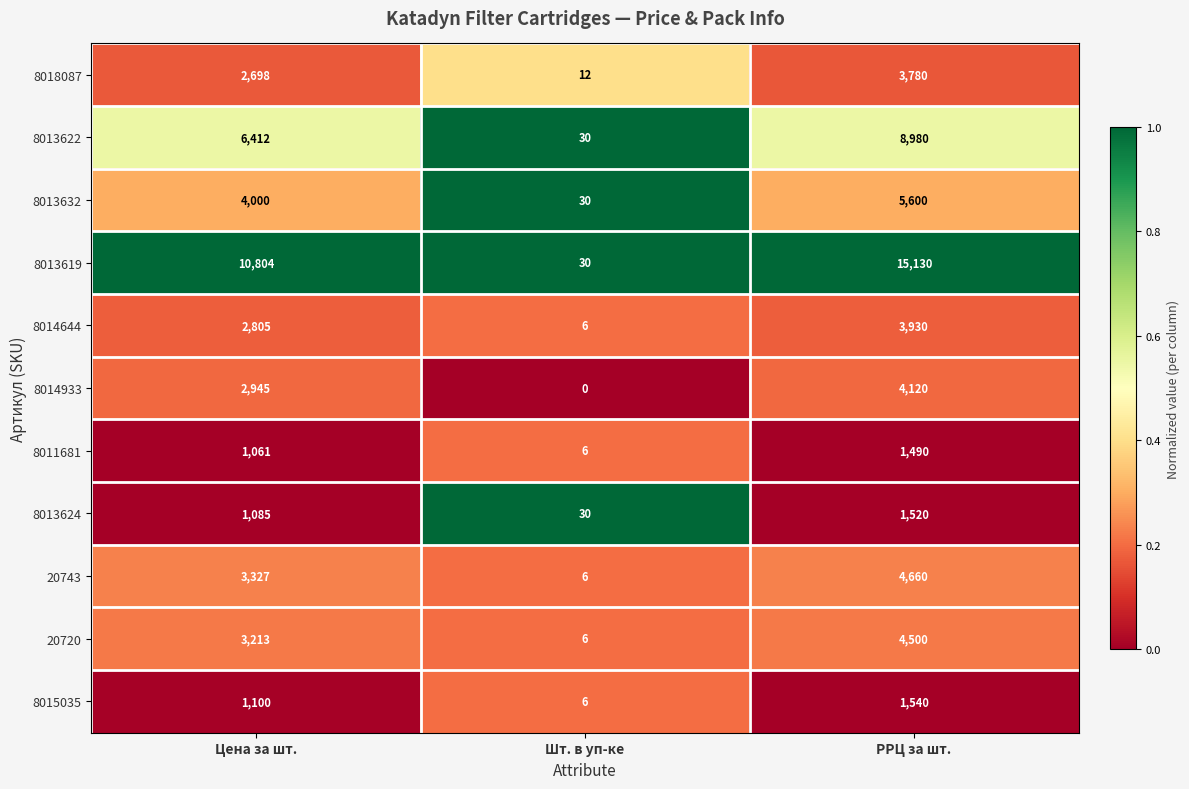

The value of 8011681 at Шт. в уп-ке is 6. True or false?

True